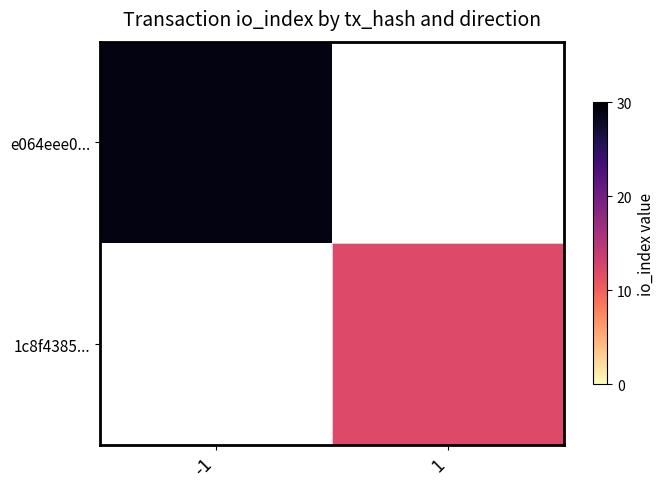

How many categories are shown in the chart?

2